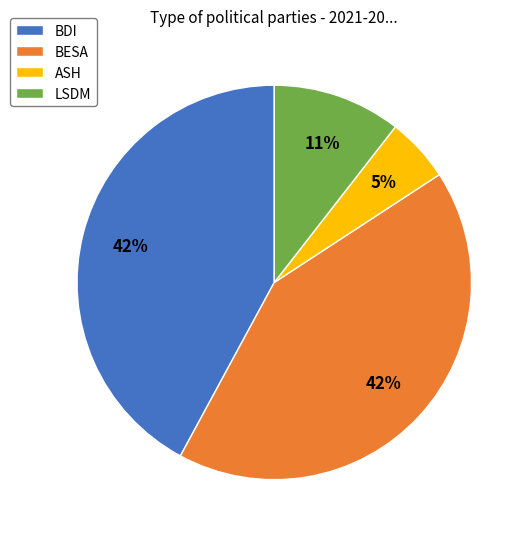

Which category has the smallest portion of the pie?

ASH